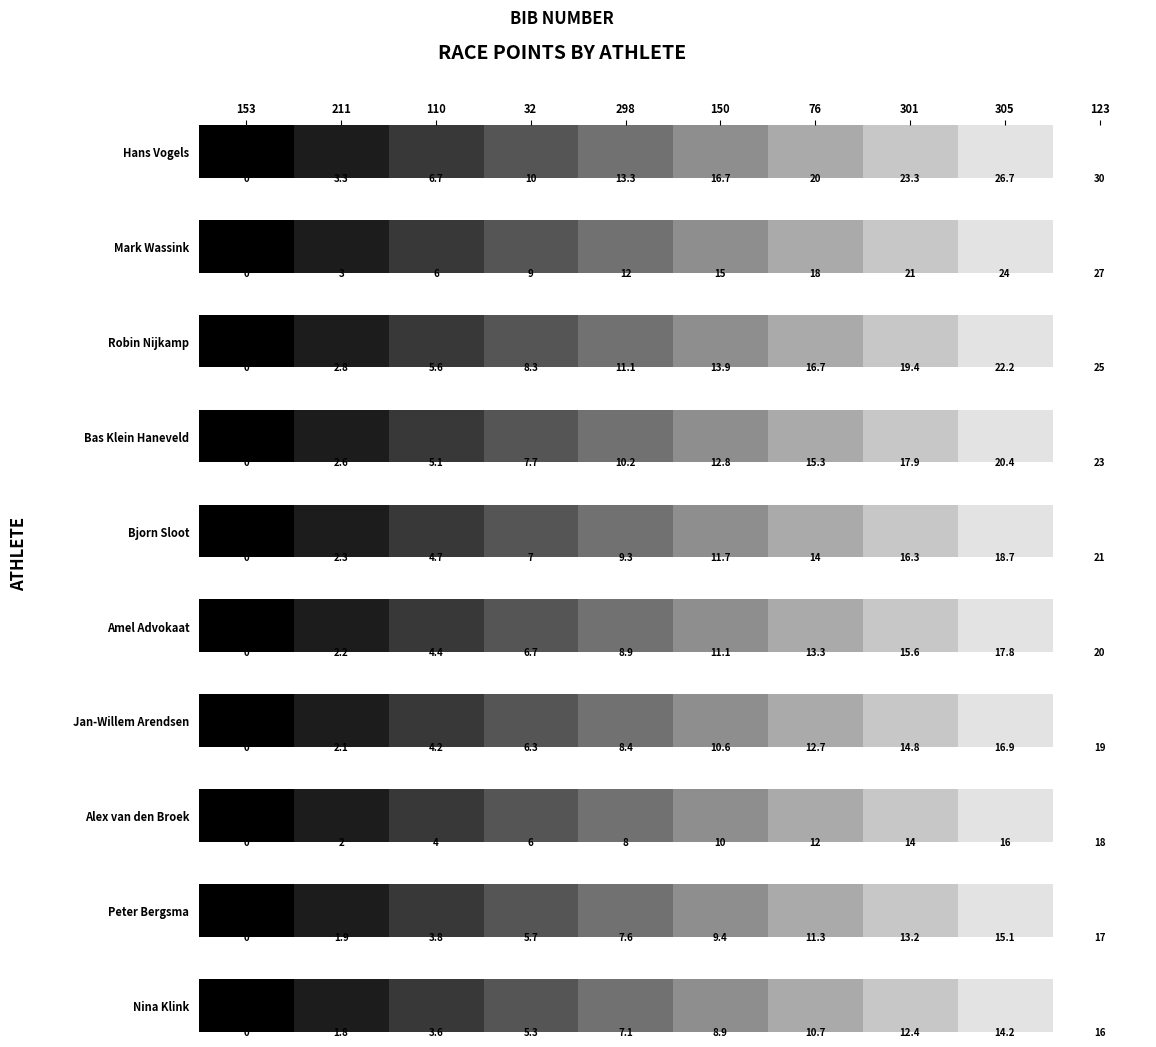

Which has a higher value, 301 or 211?

301